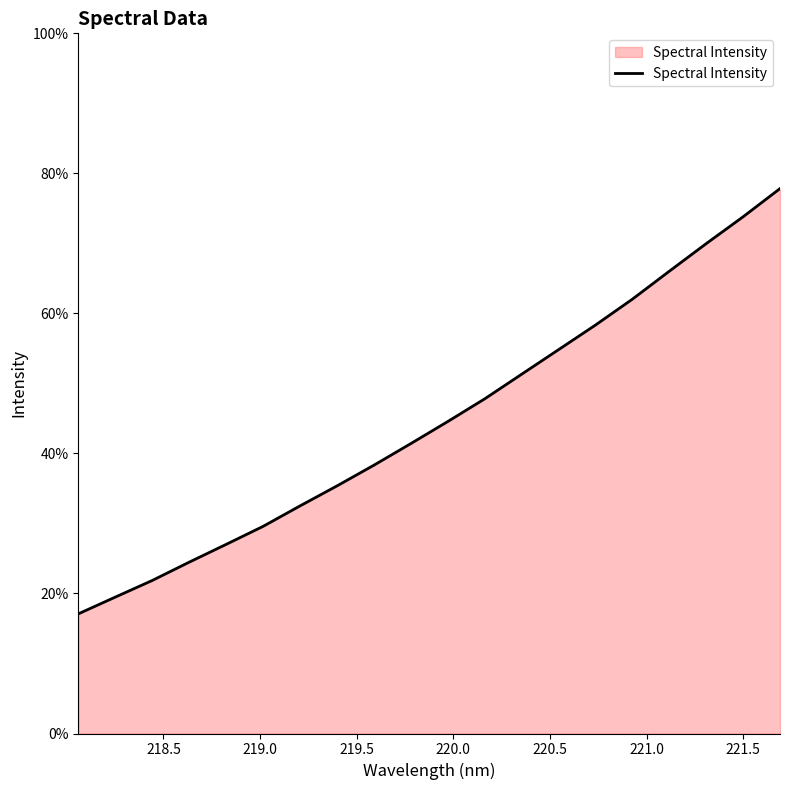

What is the minimum value shown in the chart?

17.1